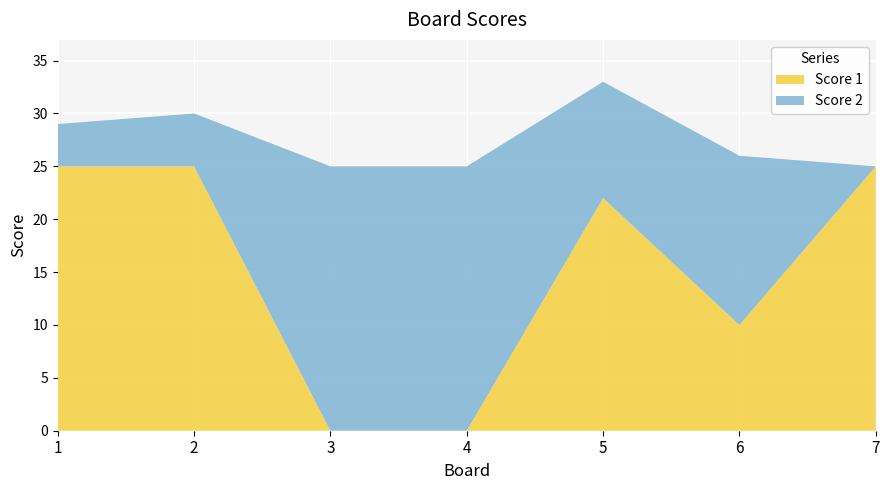

Reading left to right, transcribe all the data shown in this chart.

Score 1: 1=25	2=25	3=0	4=0	5=22	6=10	7=25
Score 2: 1=4	2=5	3=25	4=25	5=11	6=16	7=0